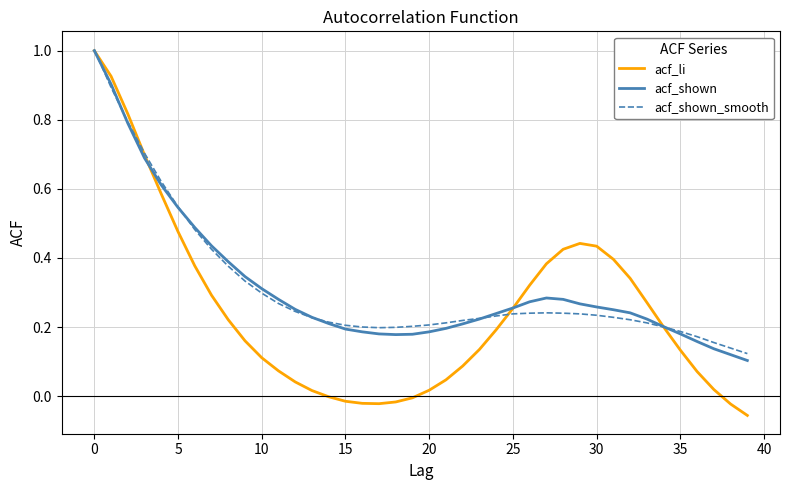

What is the maximum value shown in the chart?

1.0